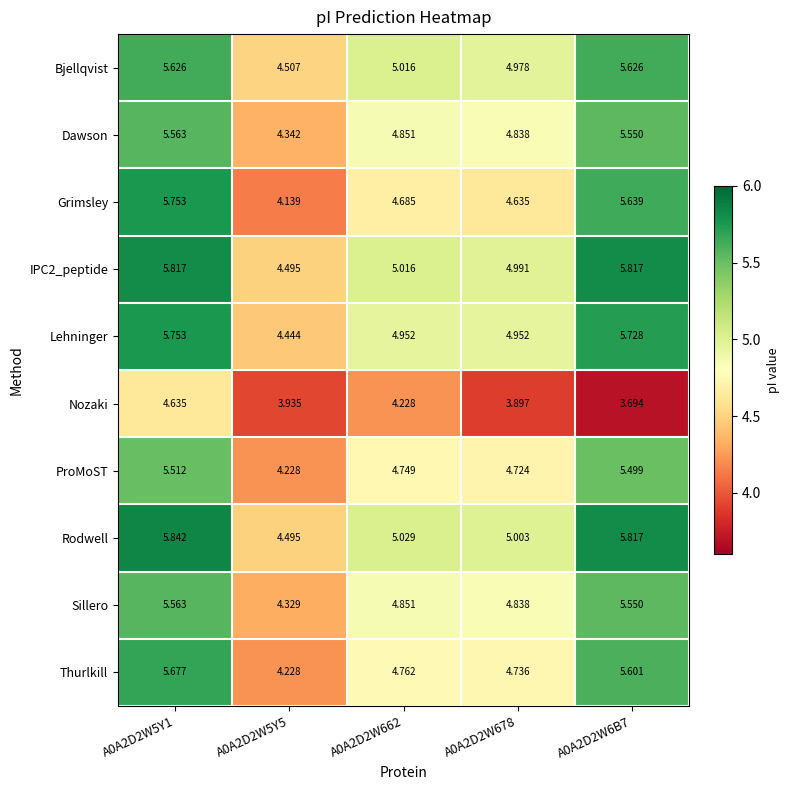

Which series has the largest total across all categories?

Rodwell